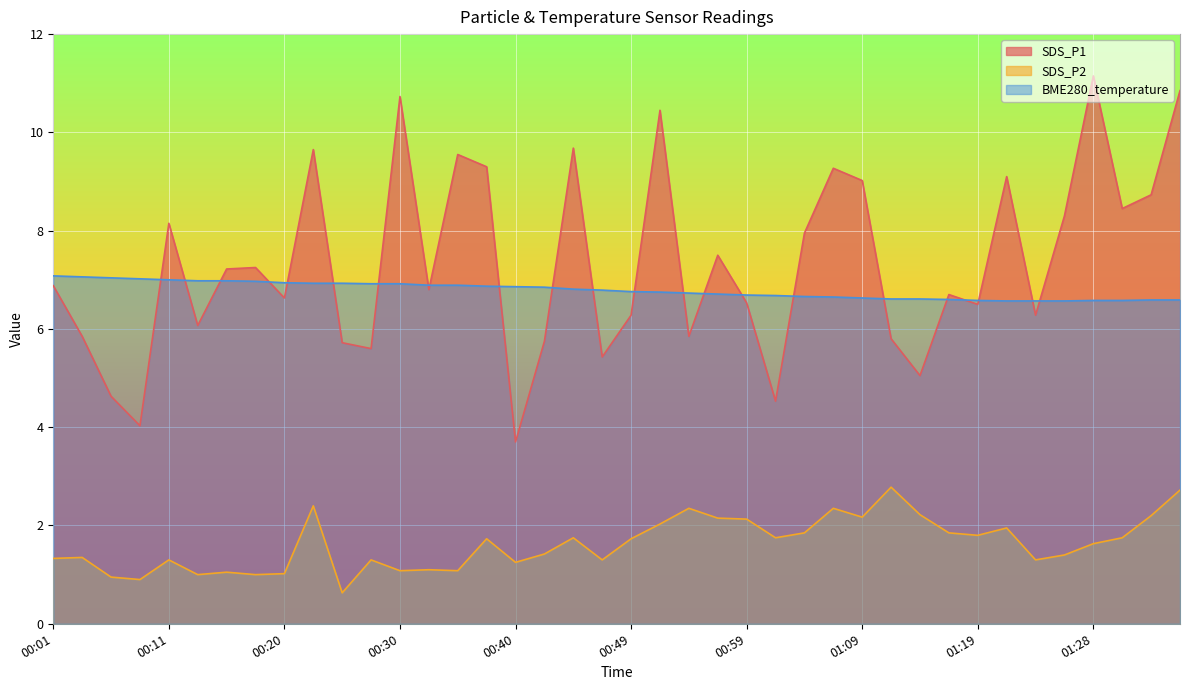

What is the minimum value shown in the chart?

0.6